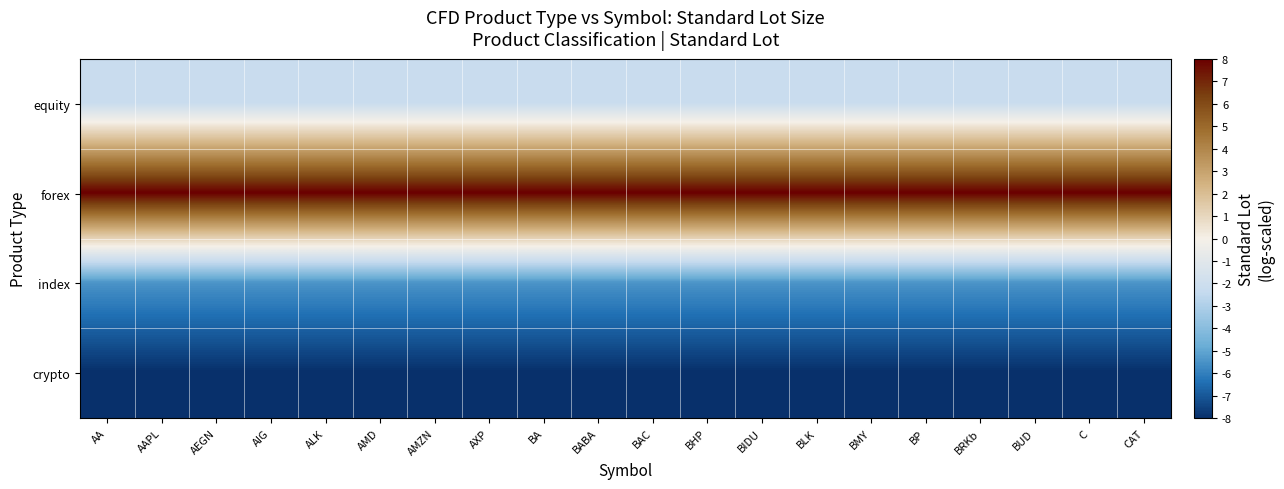

Which has a higher value, AA or AEGN?

AA